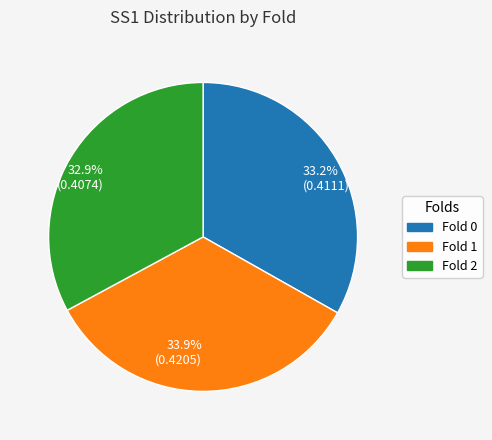

Does 33.9% (0.4205) represent more than half of the total?

No